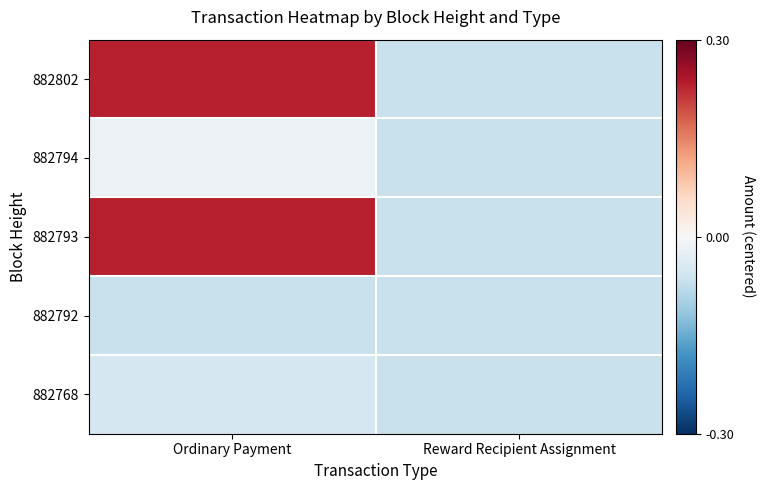

Which has a higher value, Ordinary Payment or Reward Recipient Assignment?

Ordinary Payment